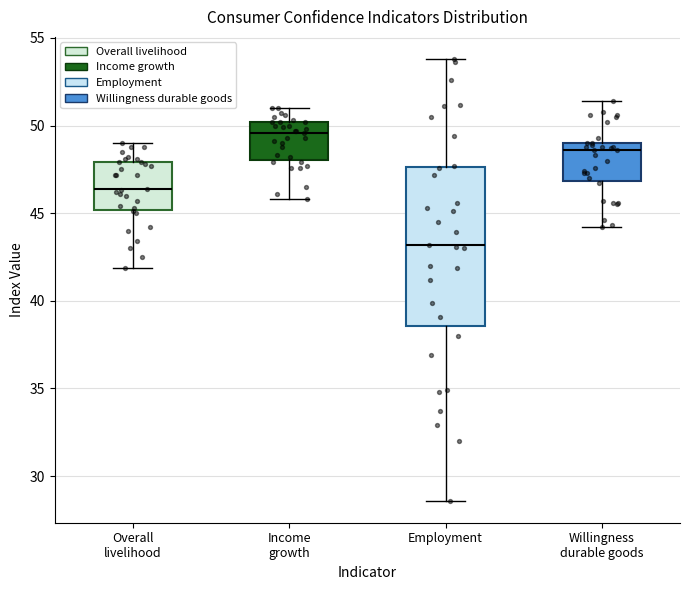

Reading left to right, transcribe this box plot: for each box, give where its median line is, the range the box spans, and where its two whiskers end, as read against the y-axis. The values are not printed on the chart, so give them approximately, as read against the axis.

Overall livelihood: median 46.5, box 45.0 to 48.0, whiskers 42.0 to 49.0
Income growth: median 49.5, box 48.0 to 50.0, whiskers 46.0 to 51.0
Employment: median 43.0, box 38.5 to 47.5, whiskers 28.5 to 54.0
Willingness durable goods: median 48.5, box 47.0 to 49.0, whiskers 44.0 to 51.5